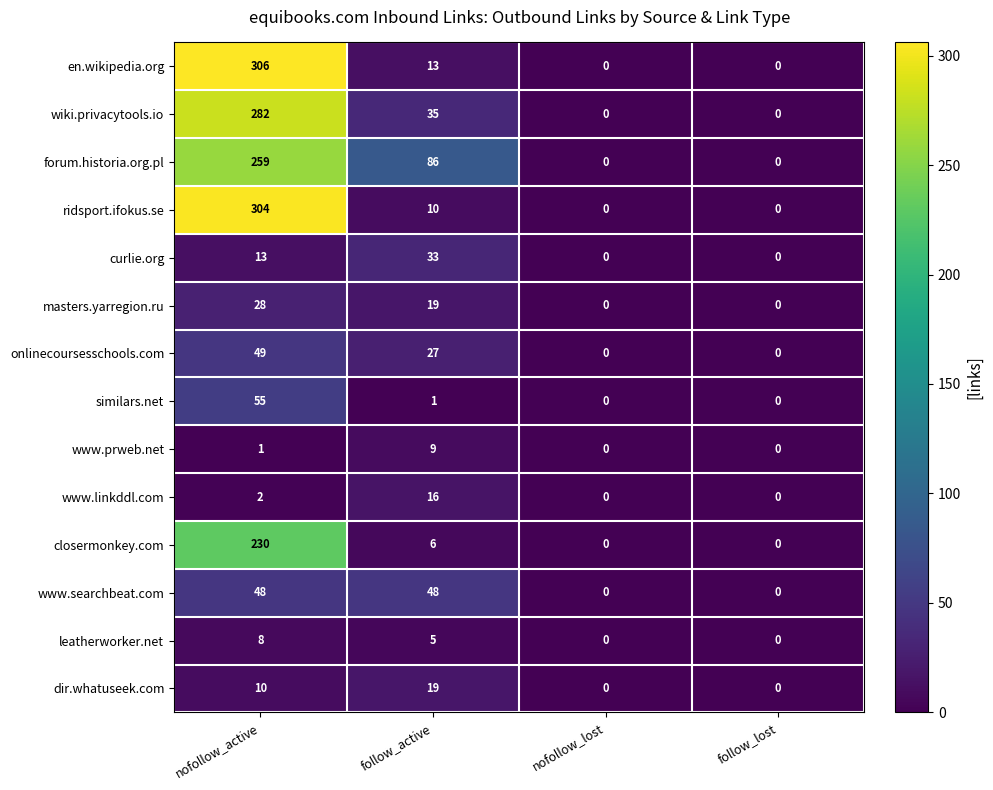

What is the total value across all series at follow_active?

327